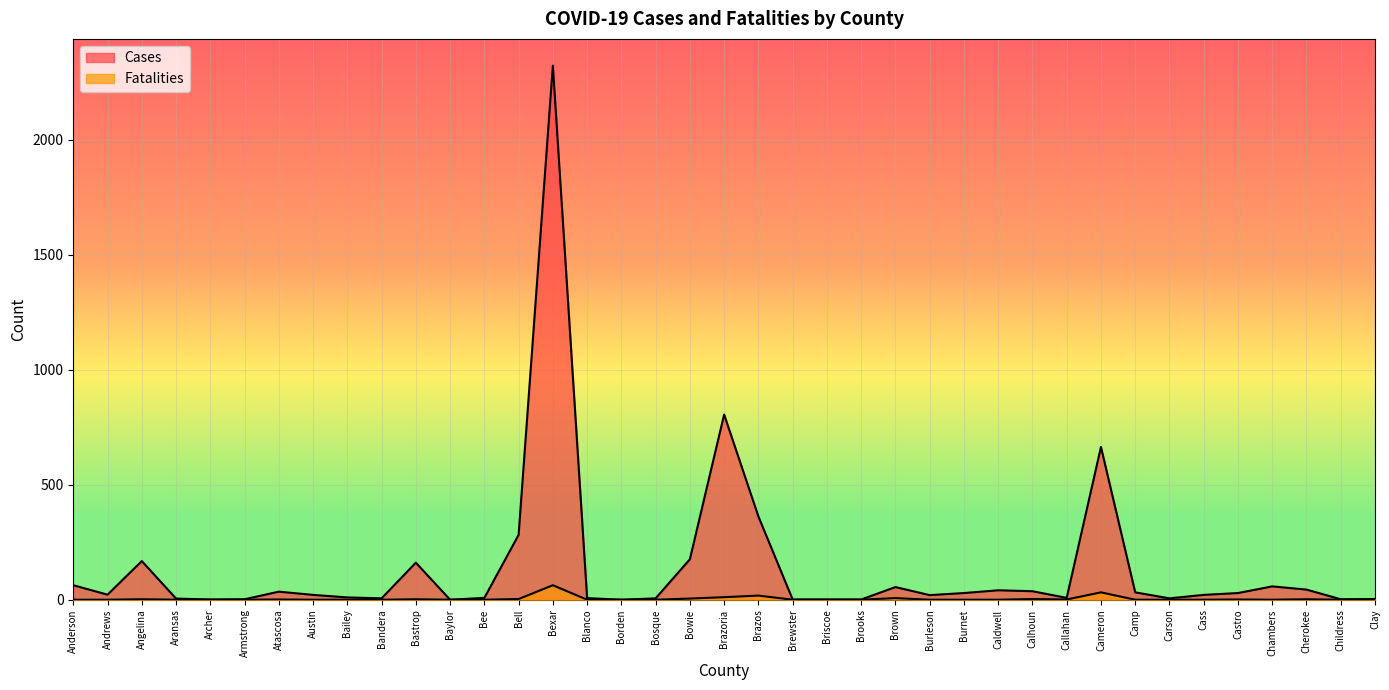

At which label is Fatalities closest to 31?

Cameron